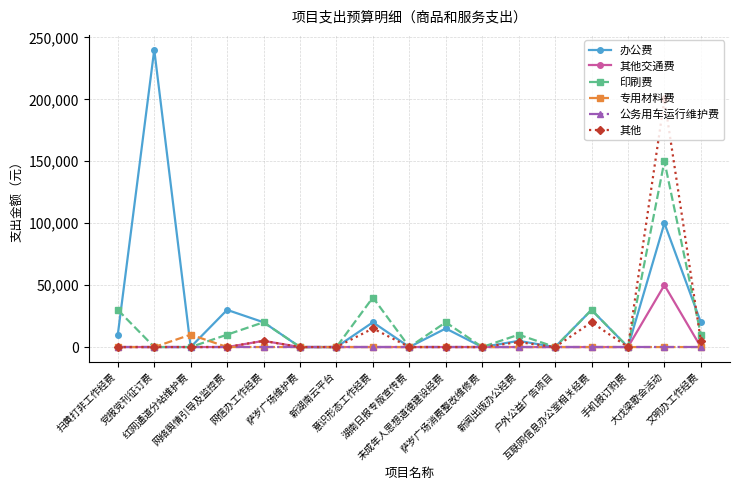

What is the difference between the highest and lowest values at 互联网信息办公室相关经费?

30000